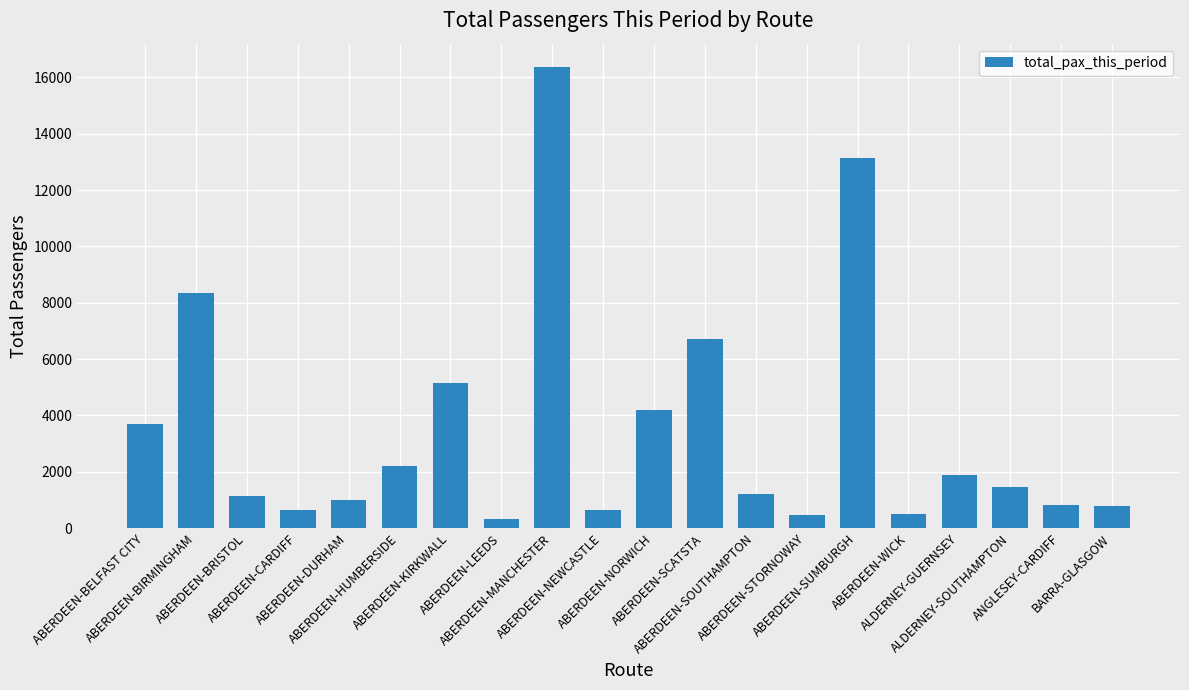

The value at ABERDEEN-HUMBERSIDE is 567. True or false?

False